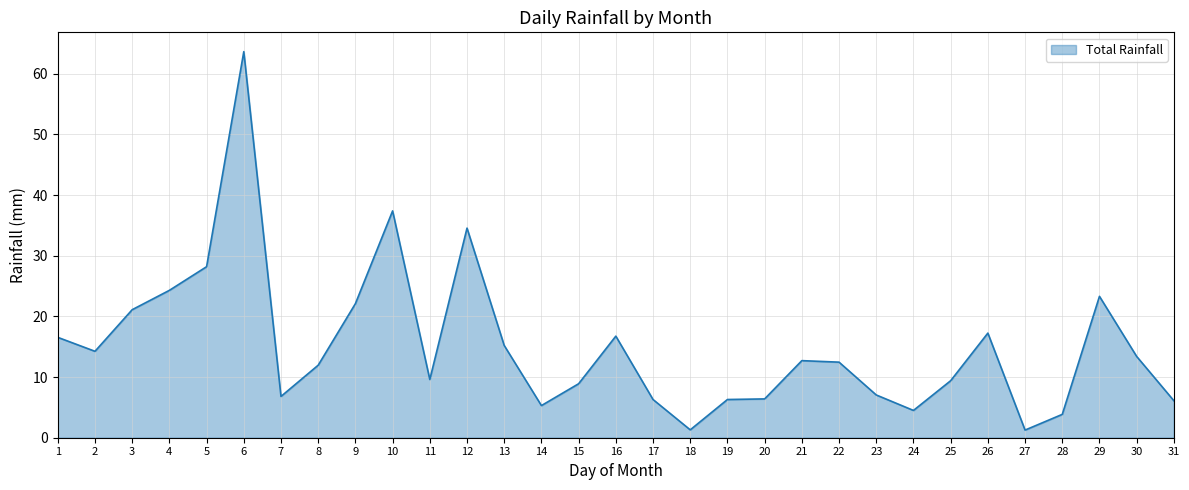

Between 29 and 26, which is larger?

29